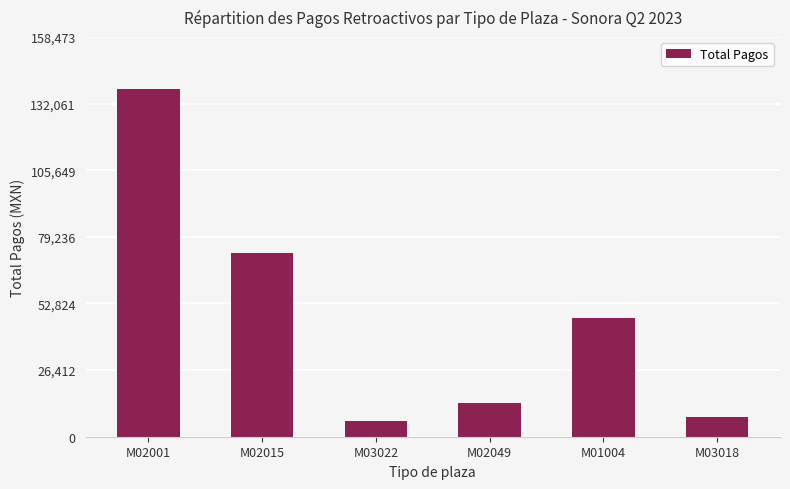

What value does the data have at M02015?

72648.2